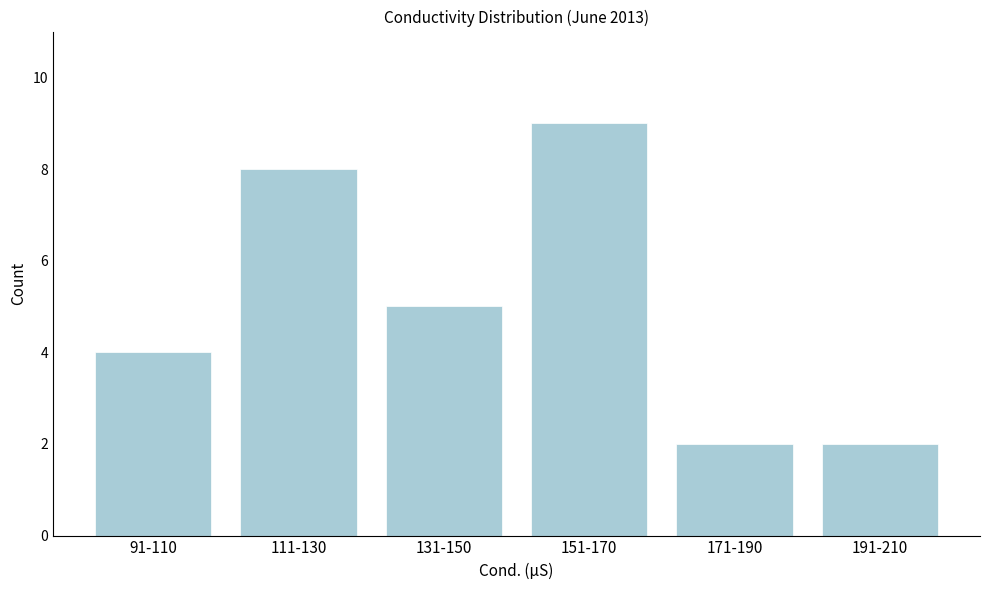

Reading right to left, transcribe all the data shown in this chart.

2	2	9	5	8	4